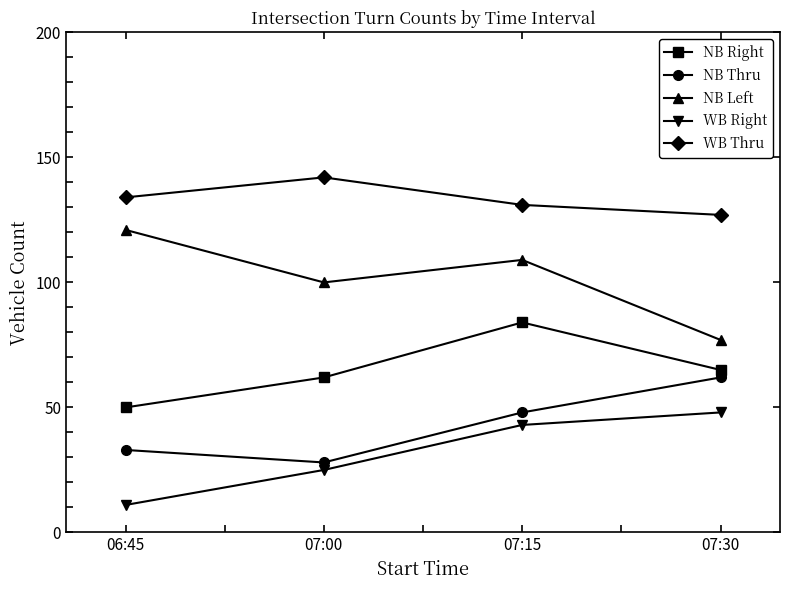

What are all the series names shown in the legend?

NB Right, NB Thru, NB Left, WB Right, WB Thru